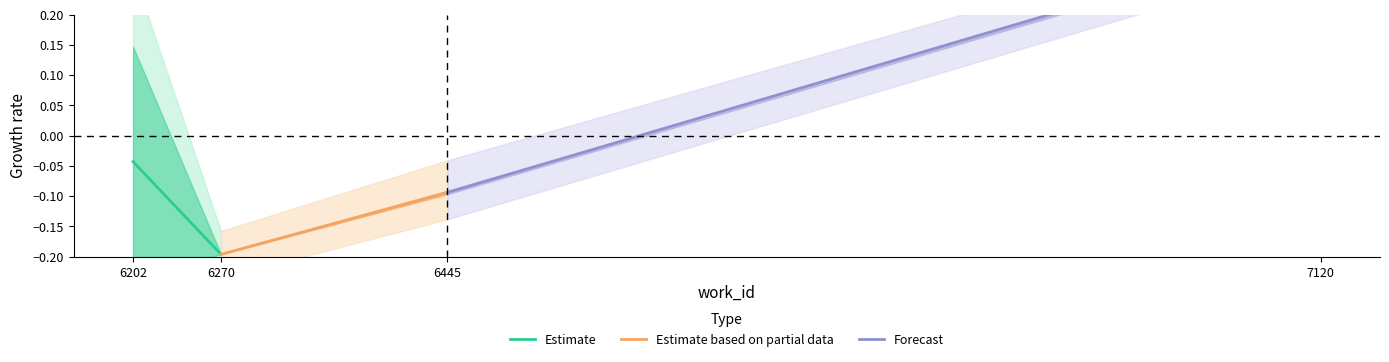

True or false: Estimate has a value of -0.0 at 6202.

False